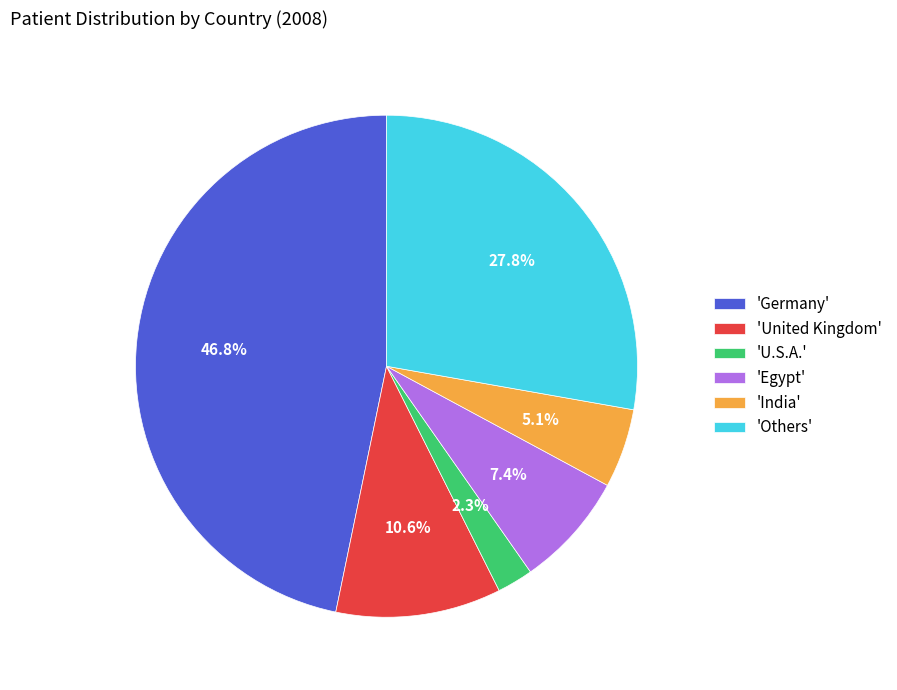

What portion of the pie excludes 'U.S.A.'?

97.7%